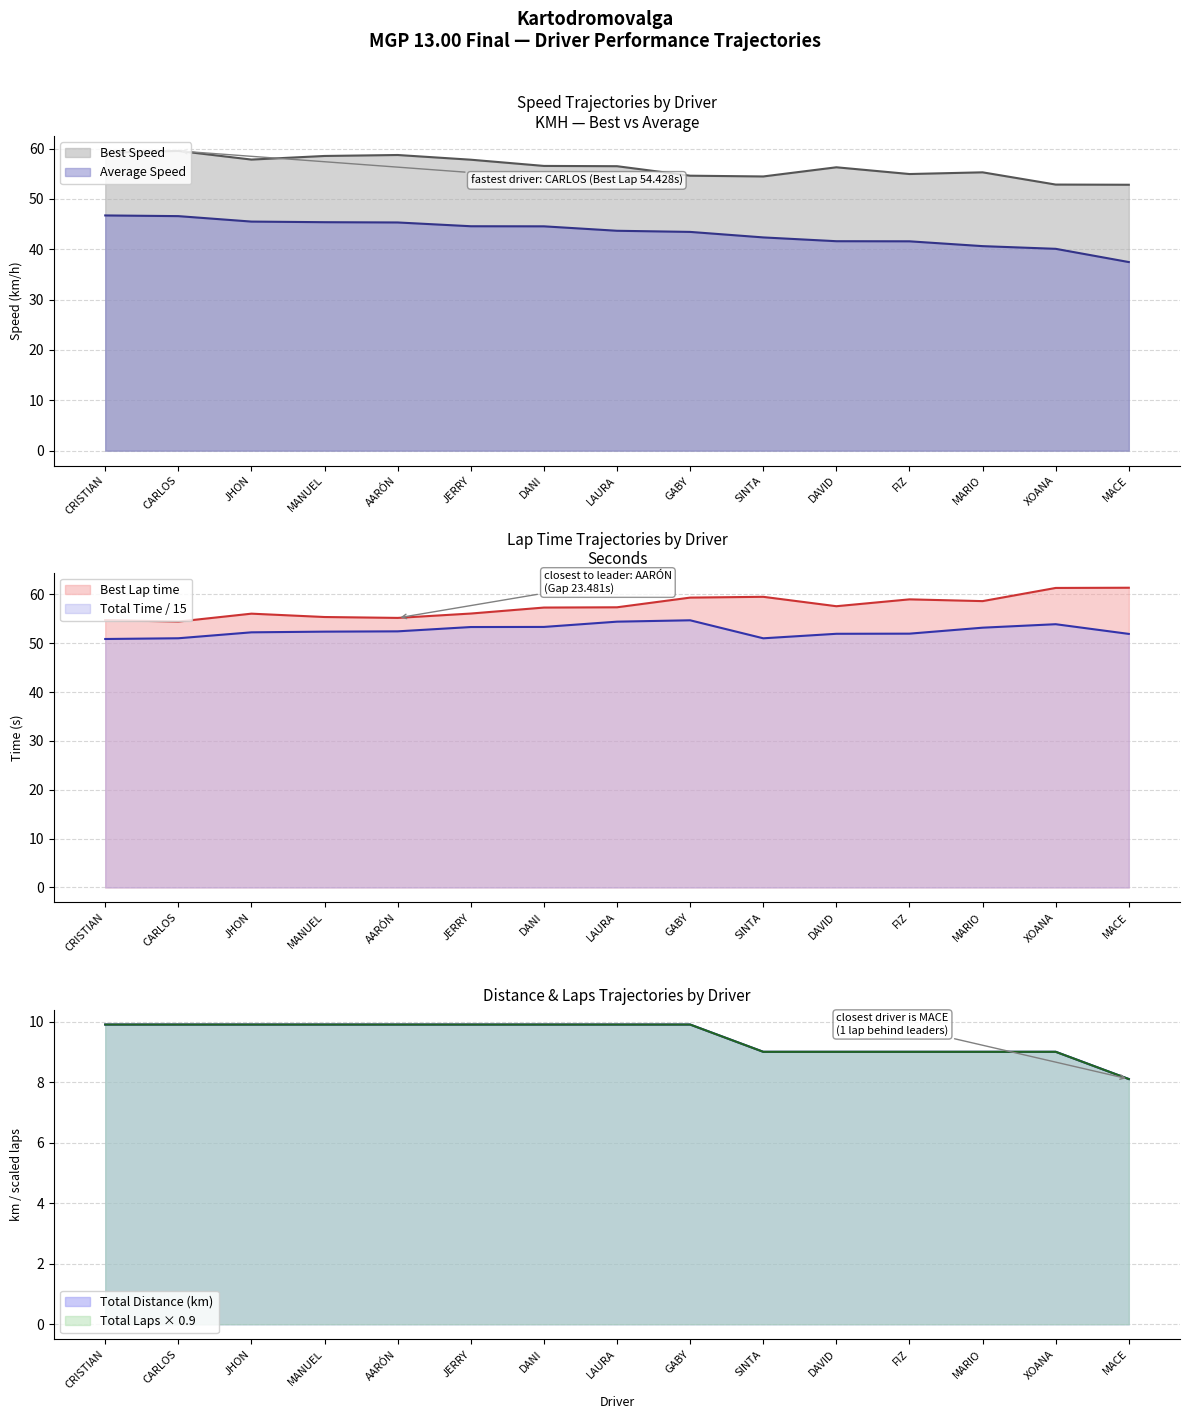

What is the sum of the Best Lap time values at CRISTIAN and LAURA?

112.1